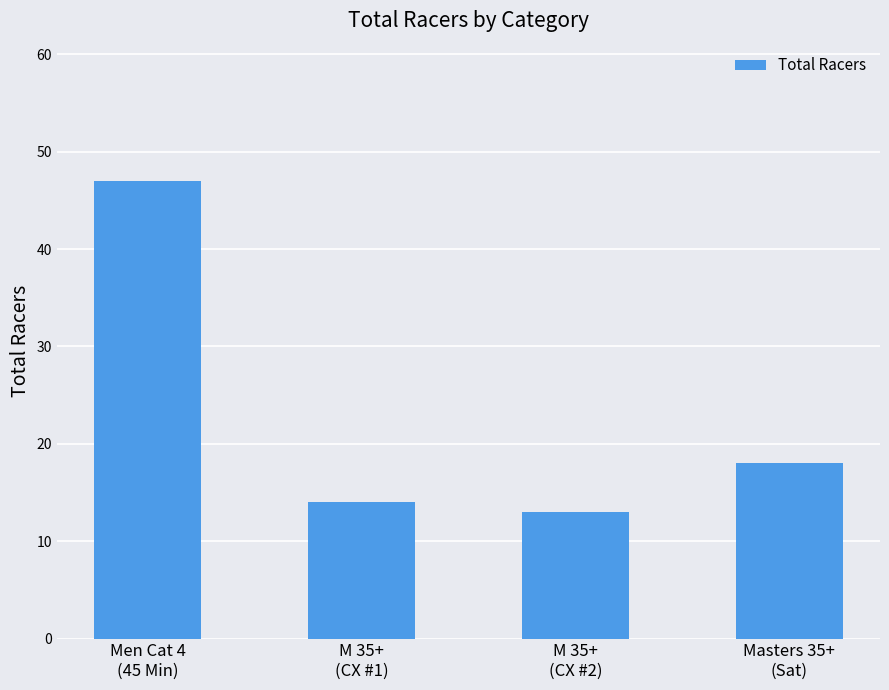

What is the sum of all values?

92